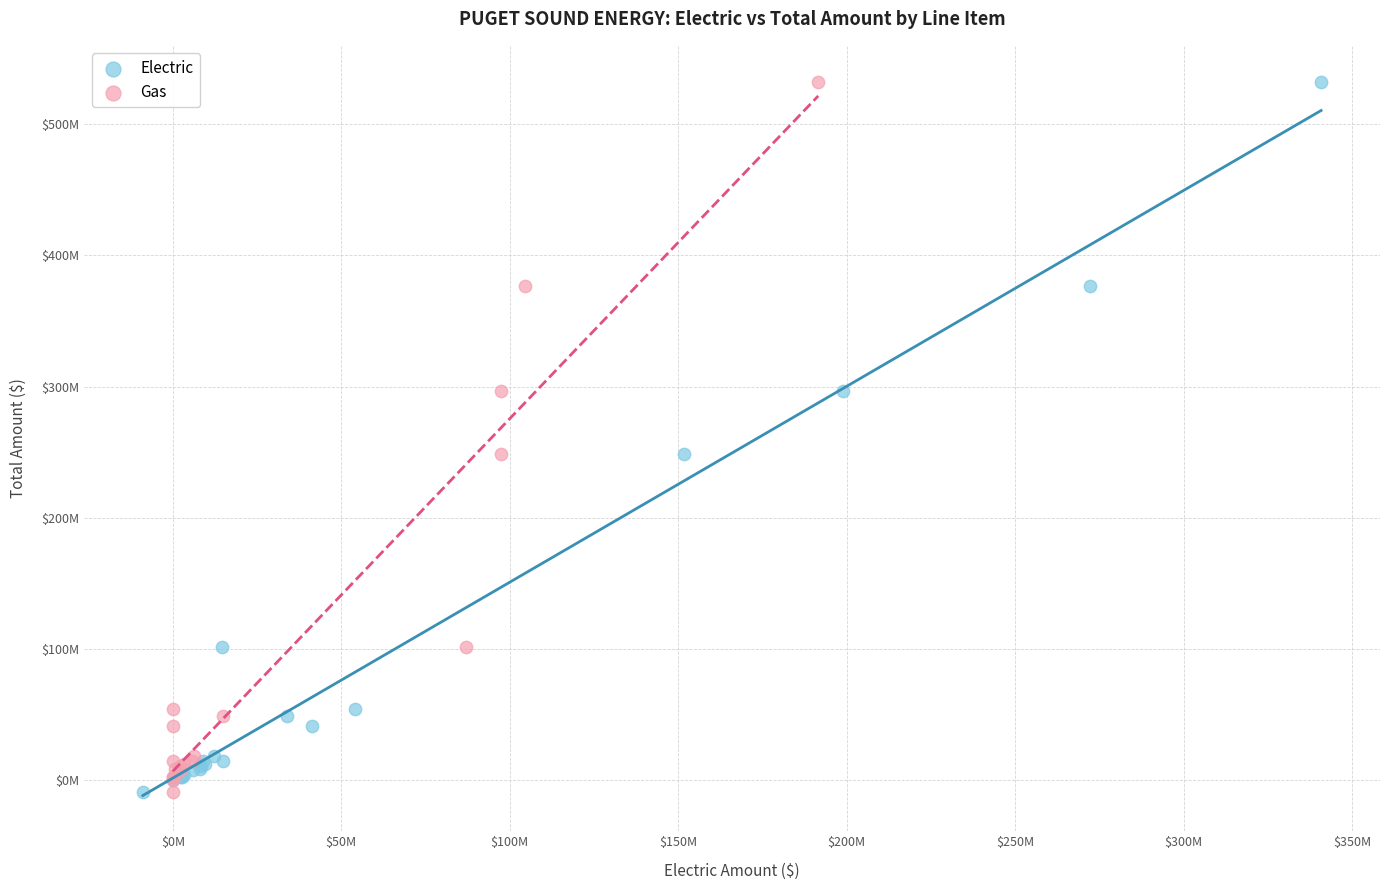

What are all the series names shown in the legend?

Electric, Gas